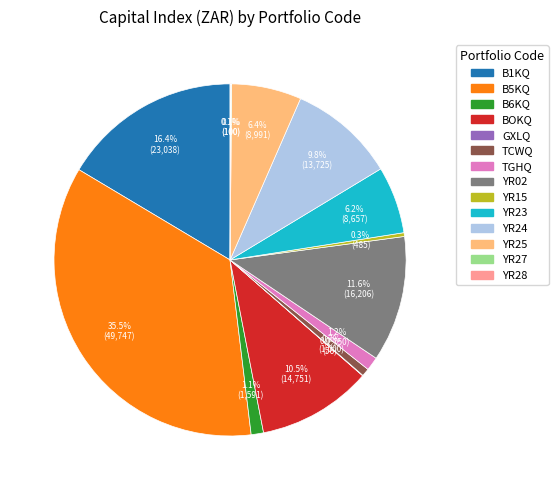

Is there a majority slice in this chart?

No